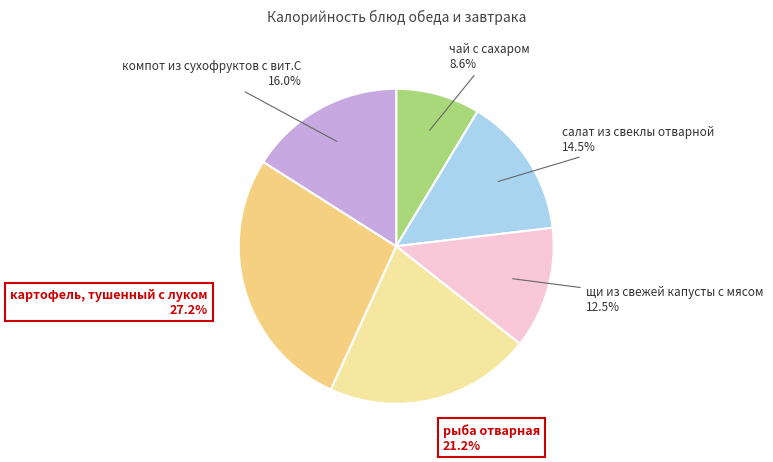

Is the sum of щи из свежей капусты с мясом and компот из сухофруктов с вит.С greater than half?

No